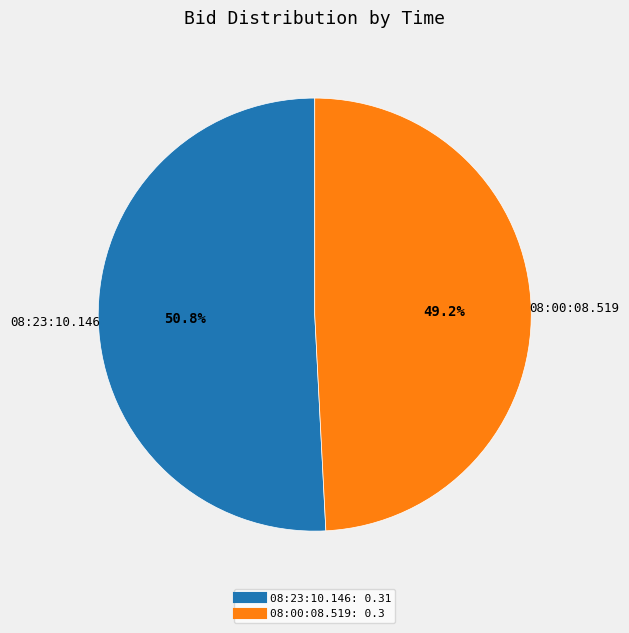

Is there any slice that represents more than half of the pie?

Yes